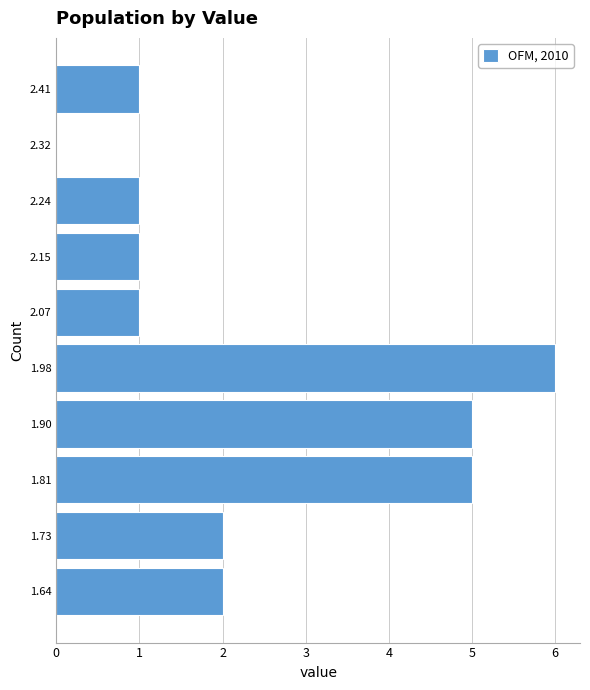

Over which range of the y-axis is the bar longest?

1.940 to 2.025